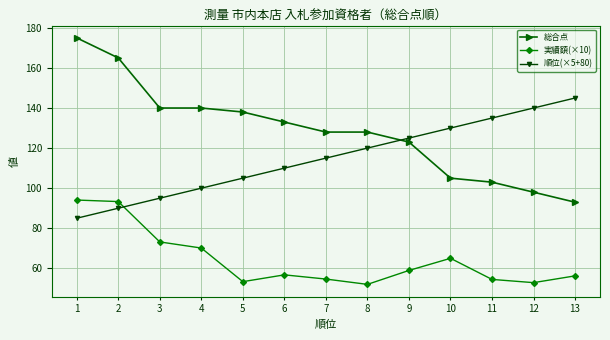

True or false: 実績額(×10) and 総合点 cross at least once.

False